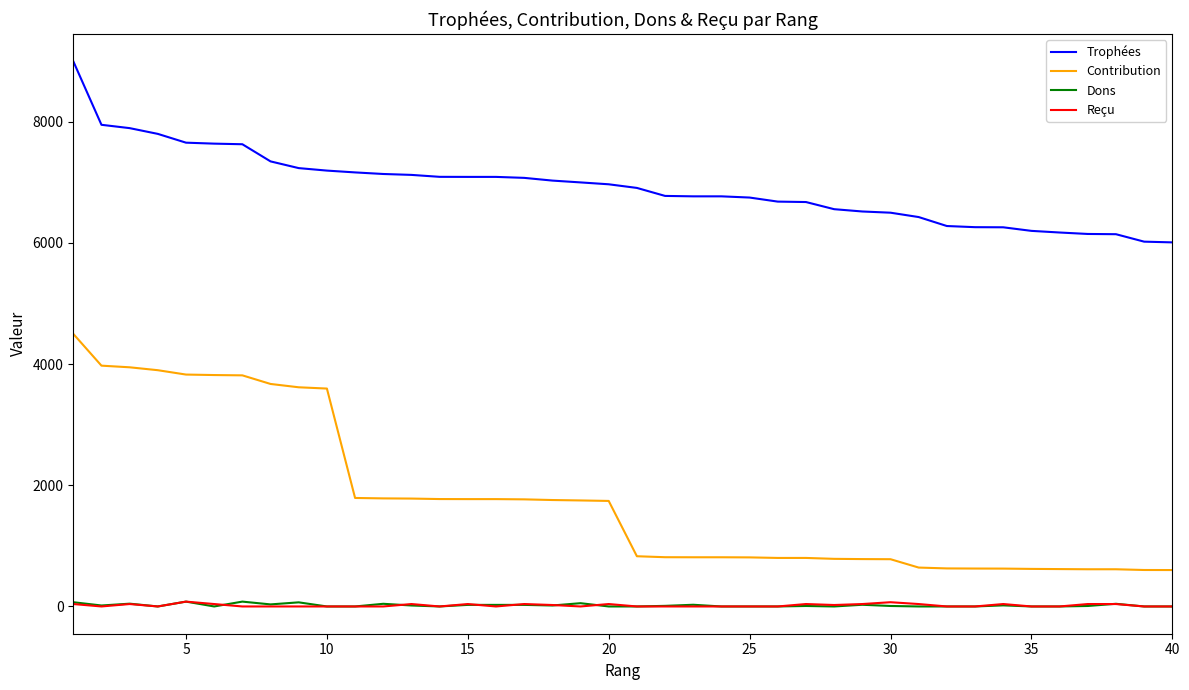

True or false: Contribution and Dons intersect in this chart.

False